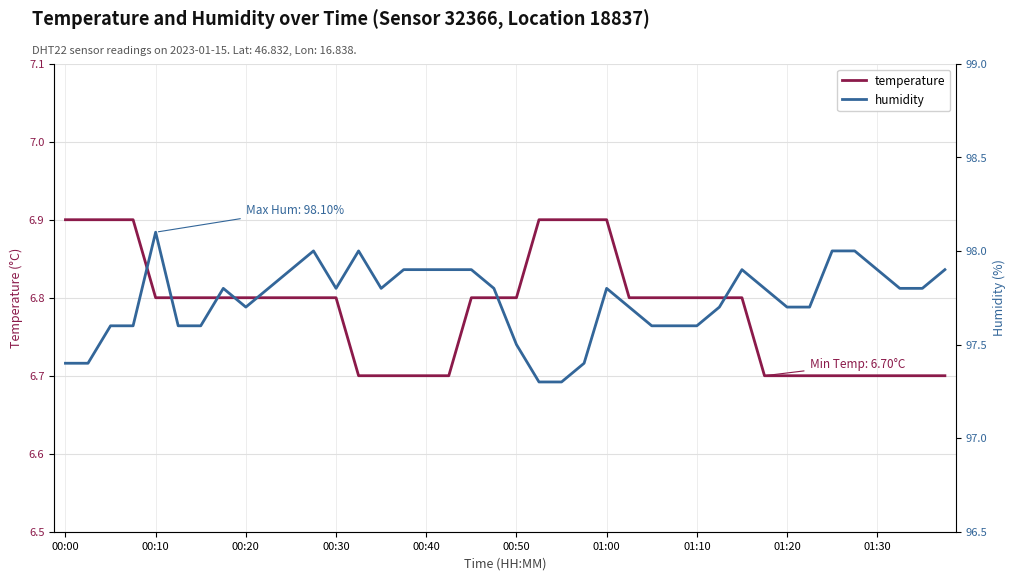

List the series in order of their peak value, lowest first.

temperature, humidity